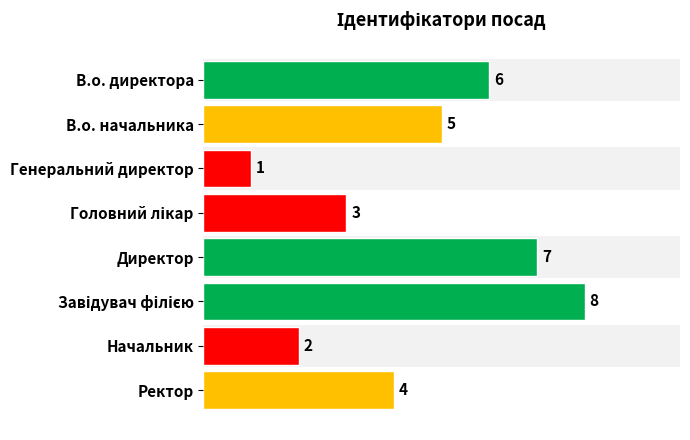

What is the value of the 3rd bar from the top?

1